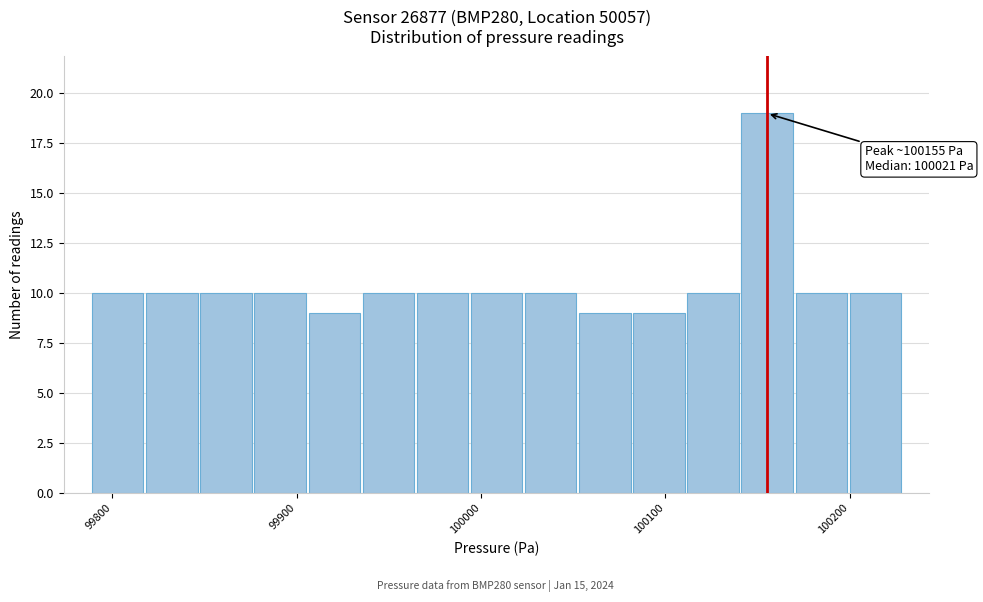

Read against the x-axis, roughly where is the centre of the tallest bar?

100160